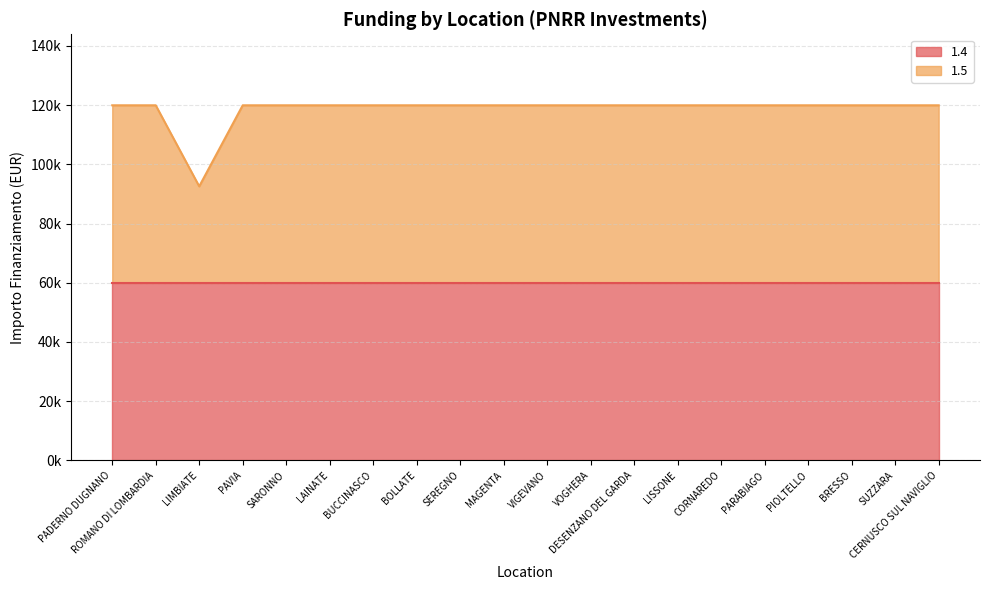

Does the chart display data point markers on the line(s)?

No